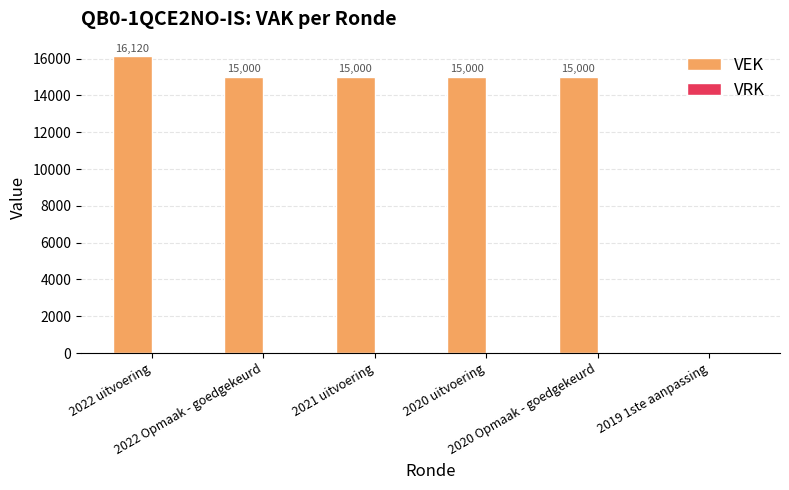

What is the greatest value displayed?

16120